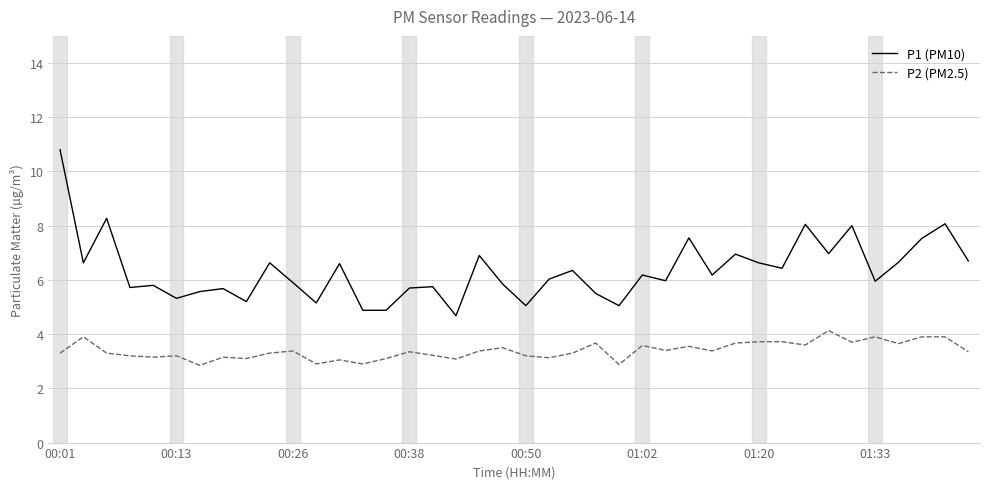

What is the minimum value shown in the chart?

2.9